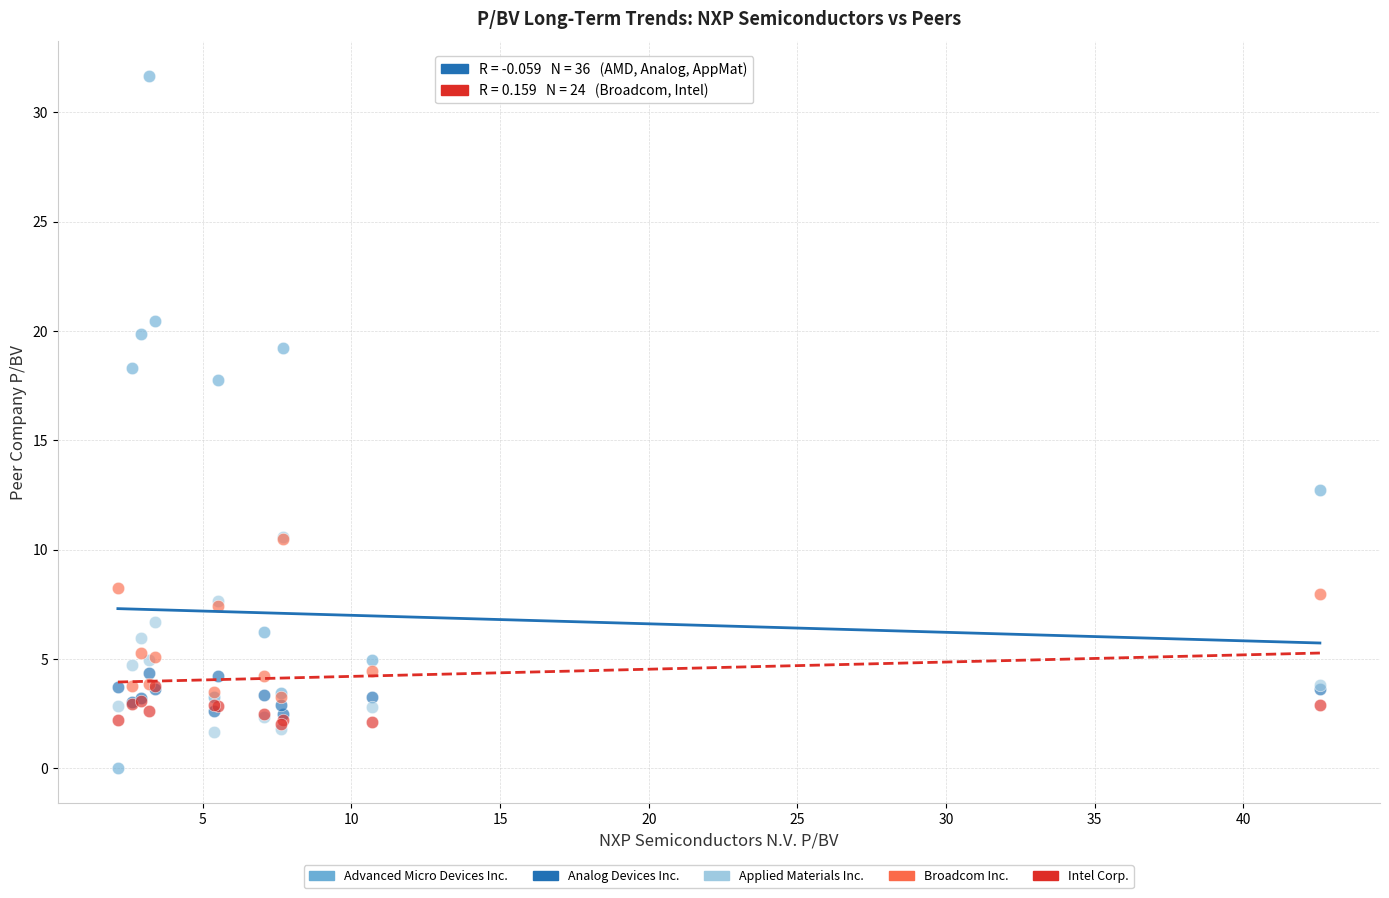

Across all series, what Y value is closest to 15?

12.7